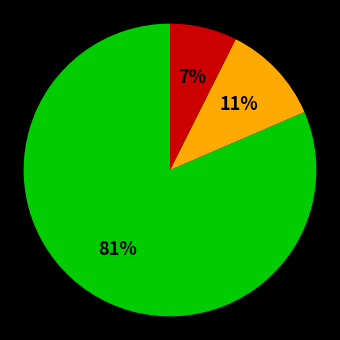

To the nearest percent, what is the average slice percentage?

33%